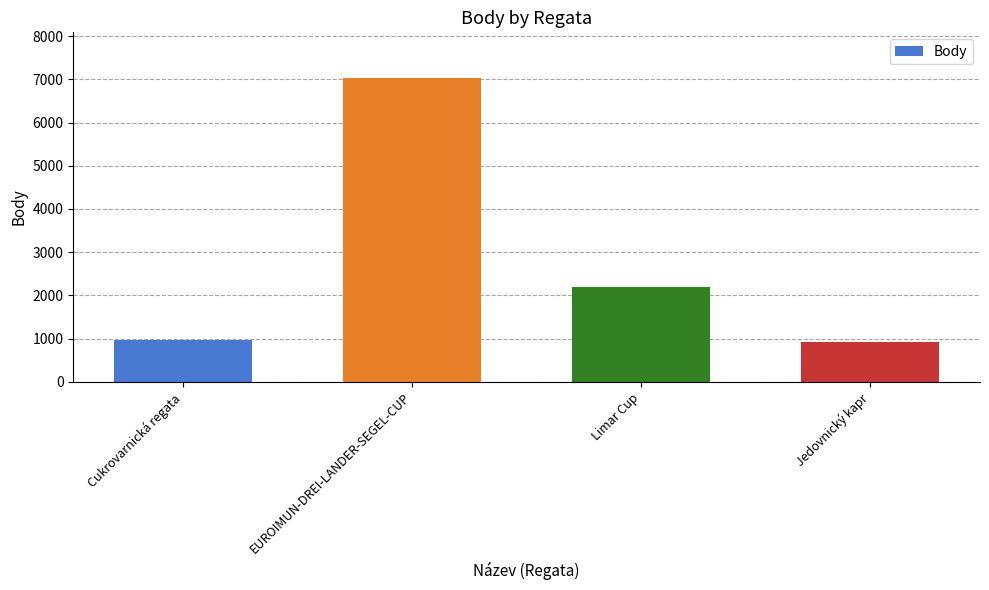

Between Limar Cup and Jedovnický kapr, which is larger?

Limar Cup